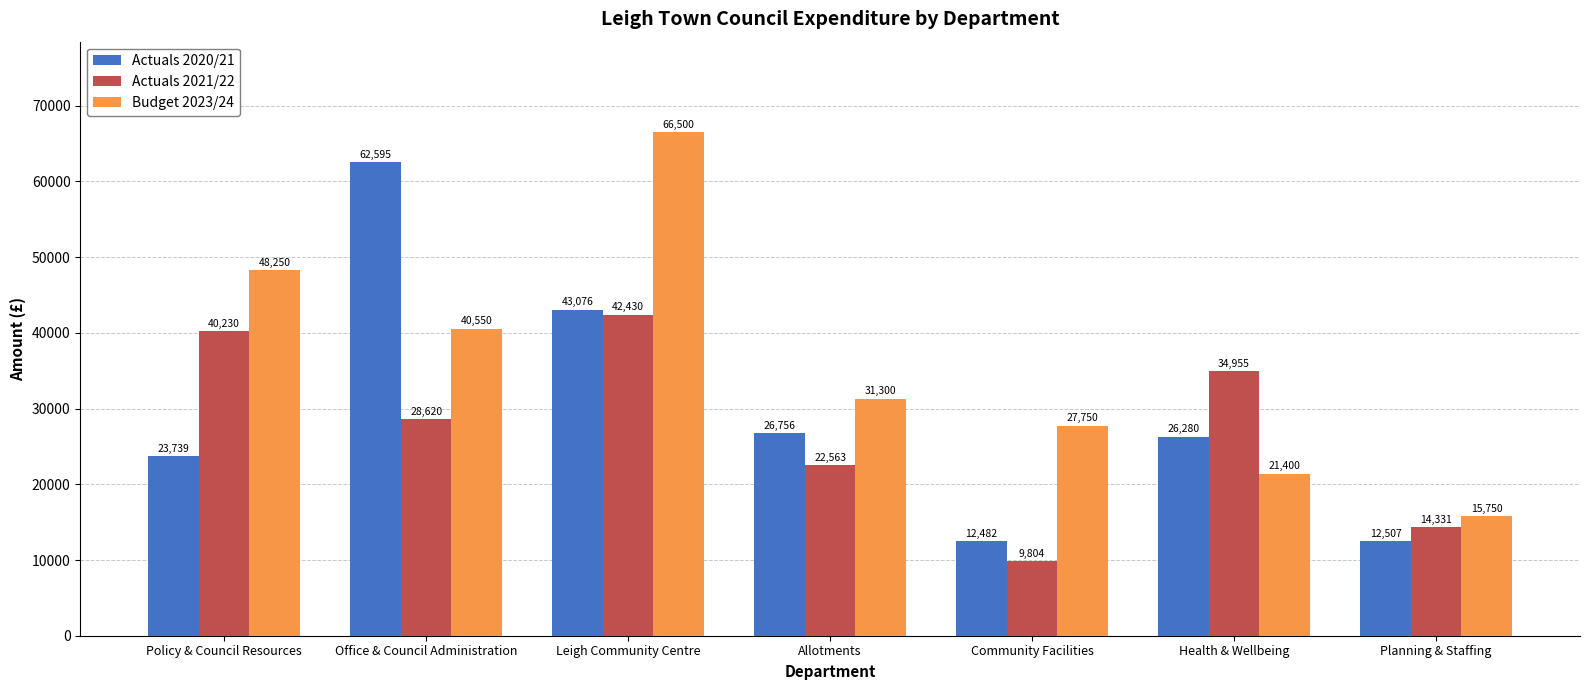

What is the value of the Actuals 2021/22 bar at the 1st from the left?

40230.0